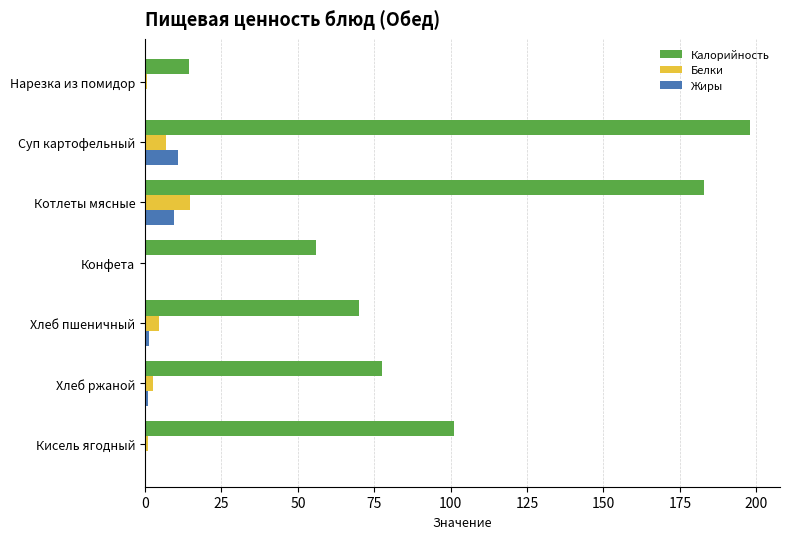

Where is Калорийность nearest to the value 106?

Кисель ягодный